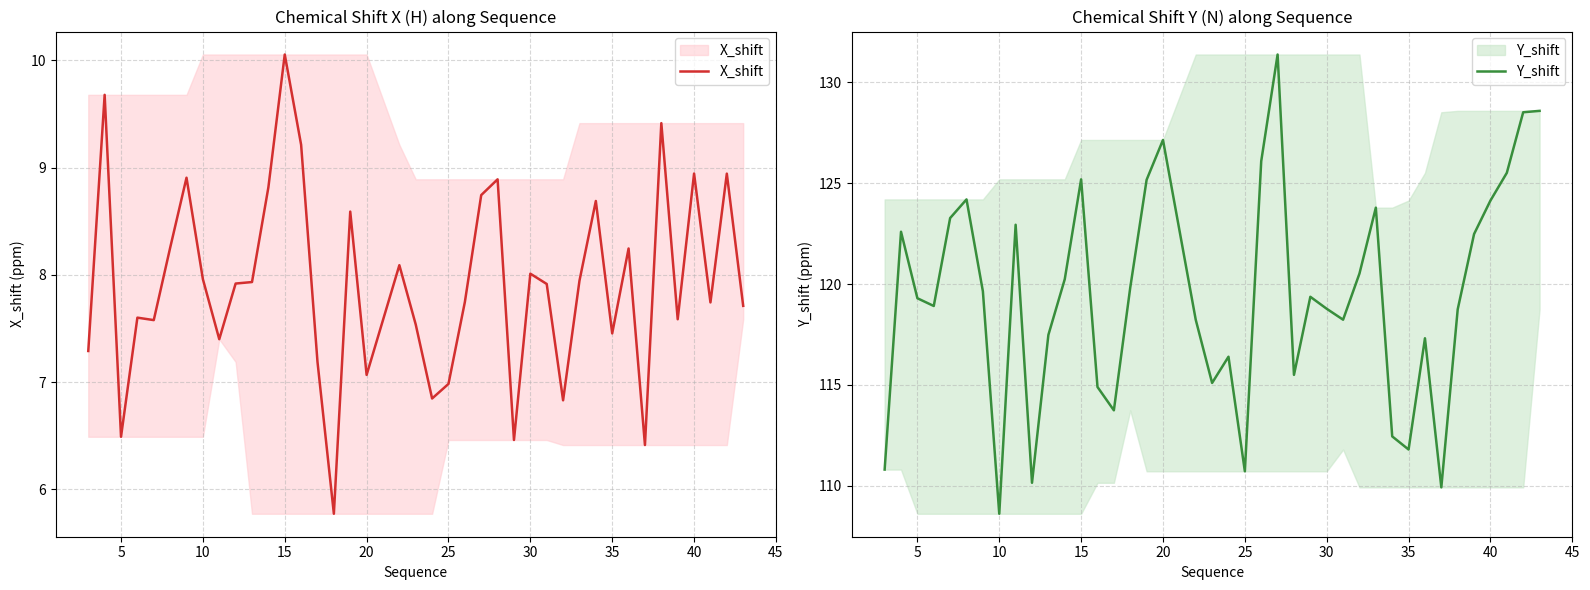

What is the value of the Y_shift point at the 8th from the left?

108.6